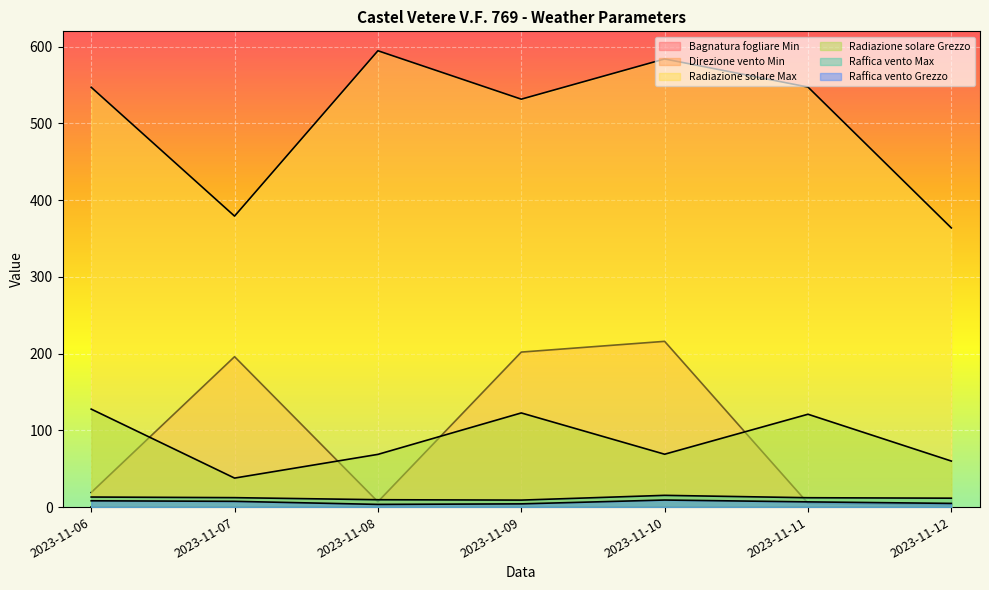

What is the spread (max minus min) of values at 2023-11-09?

531.6